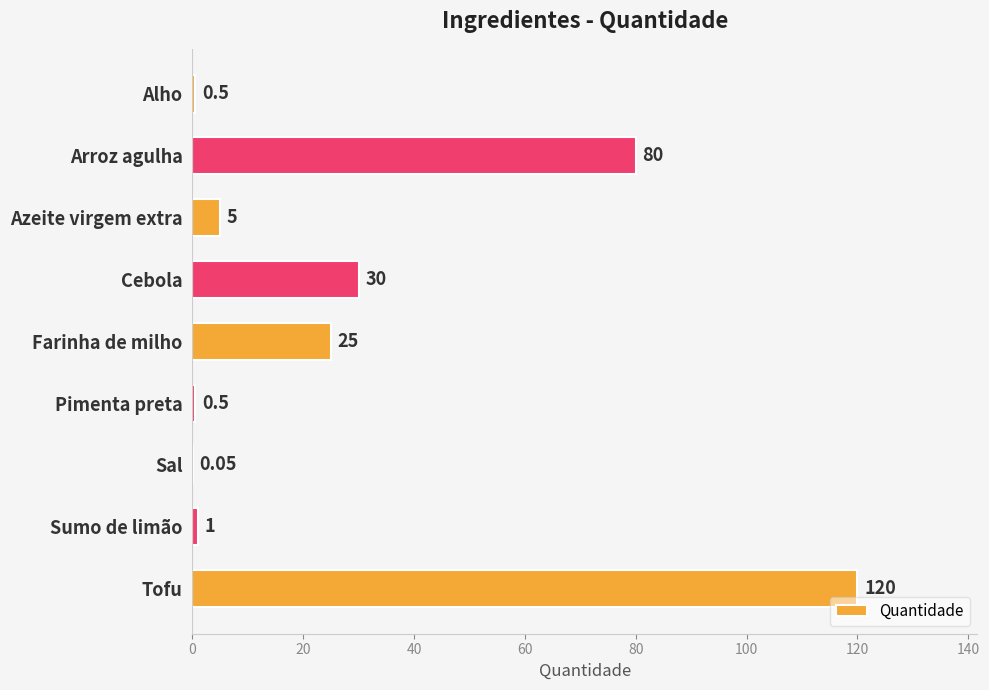

What is the sum of the values at Cebola and Farinha de milho?

55.0